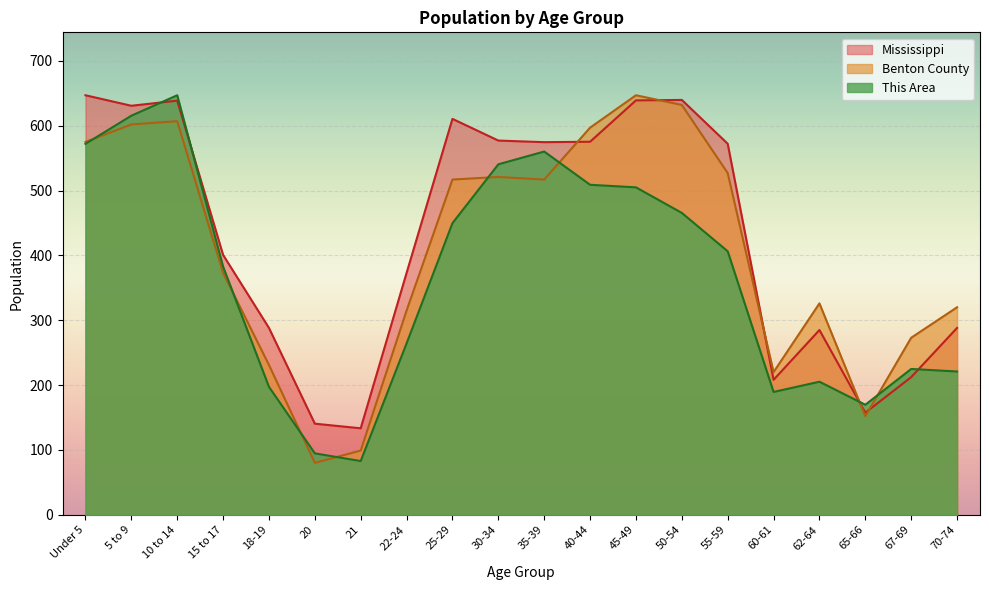

At which label is Benton County closest to 363?

15 to 17